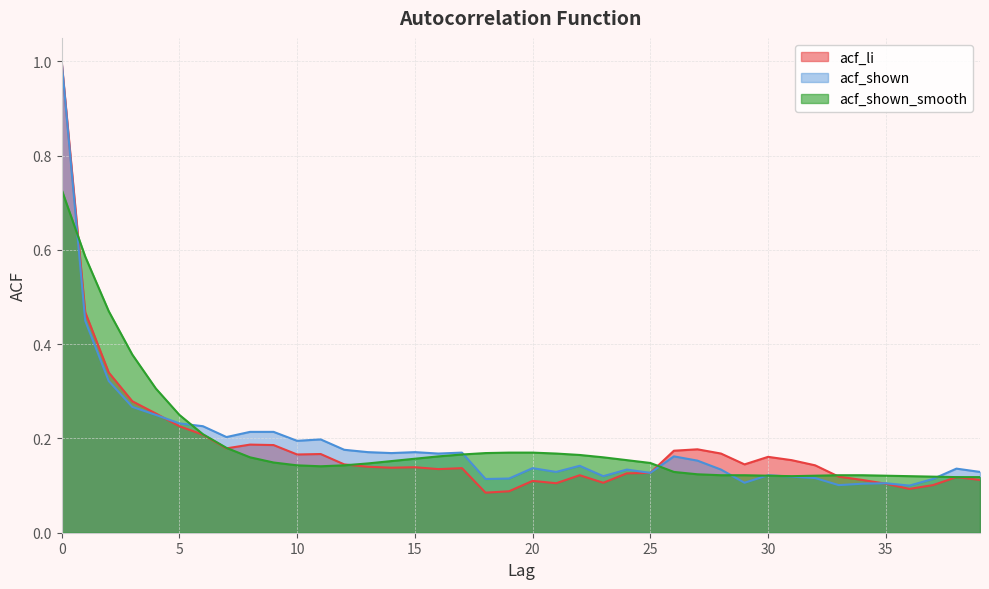

Count the number of data series in this chart.

3